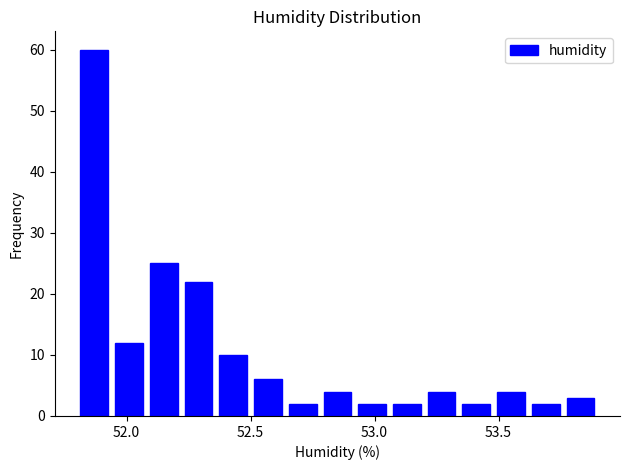

Around what value on the x-axis is the tallest bar? Give the approximate position of its centre, as read against the axis.

51.85